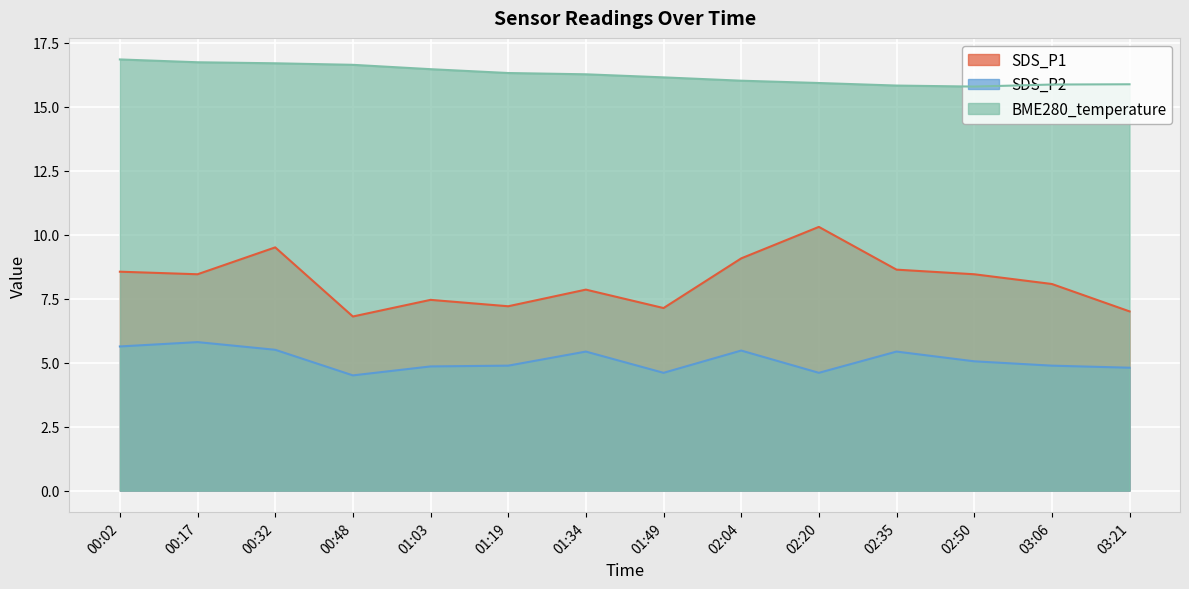

What is the label of the 6th point from the right?

02:04